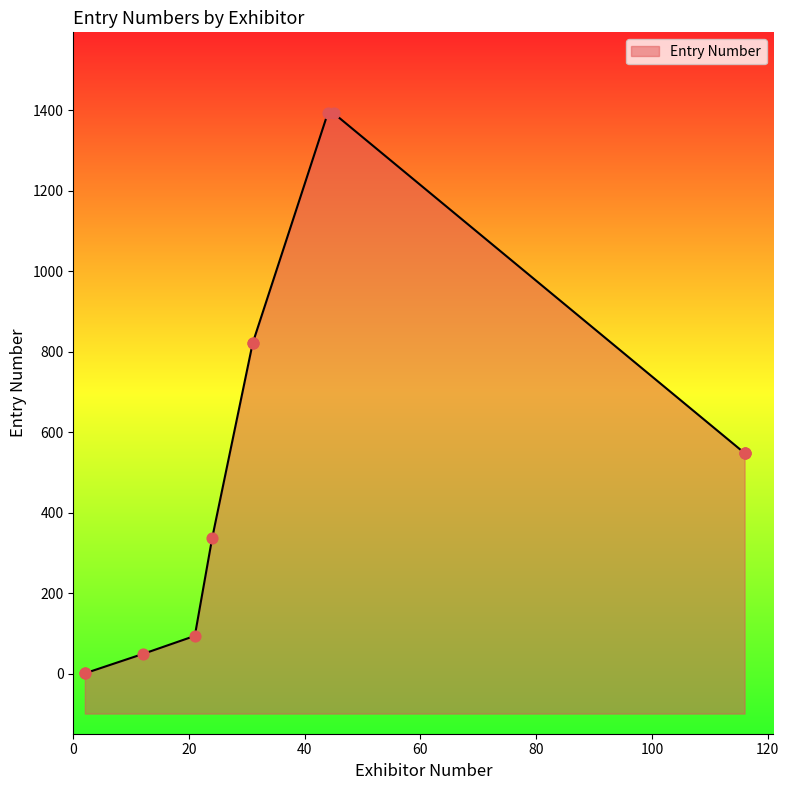

Between 12 and 2, which is larger?

12